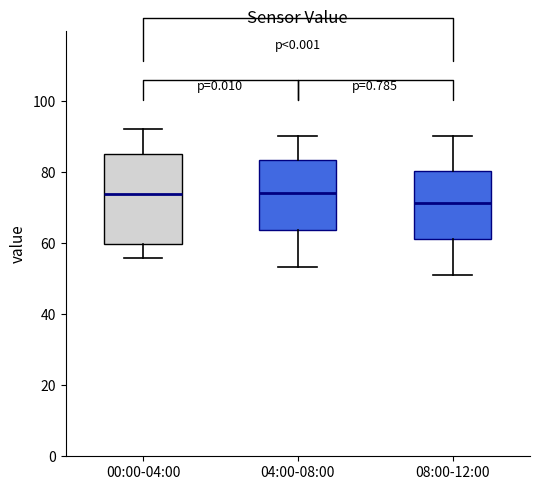

Which box is the tallest, from its lower edge to its upper edge?

00:00-04:00